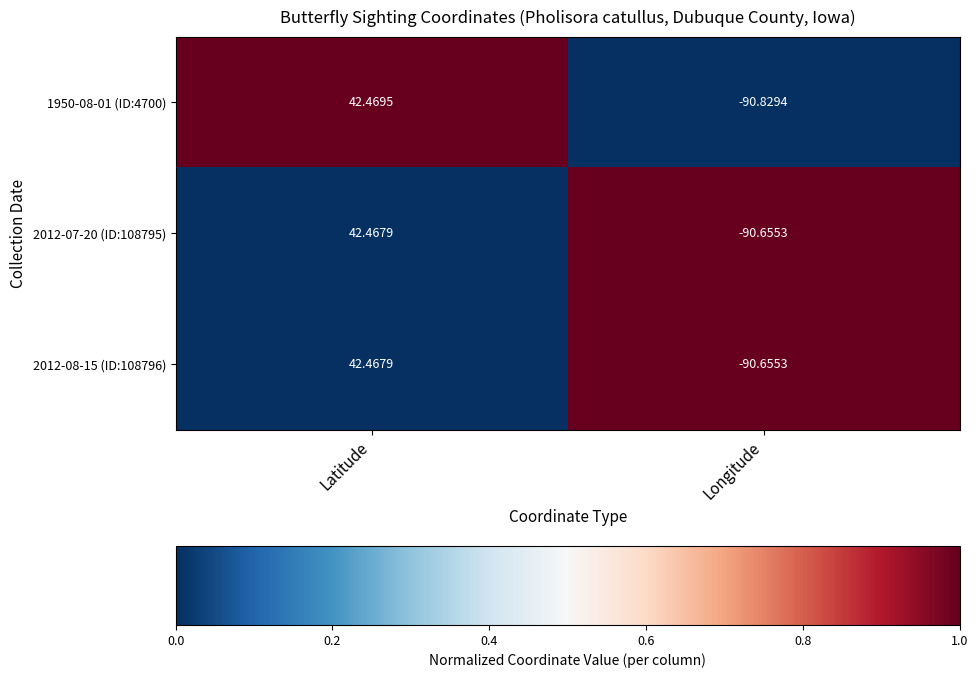

At which category is the sum across all series the highest?

Latitude